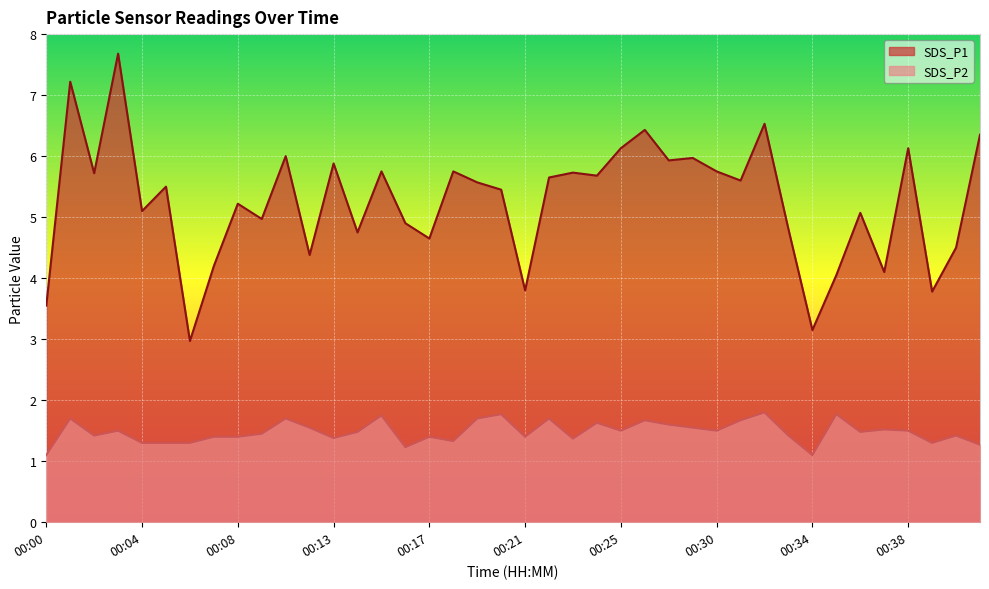

How many data points in SDS_P1 are less than 5?

15